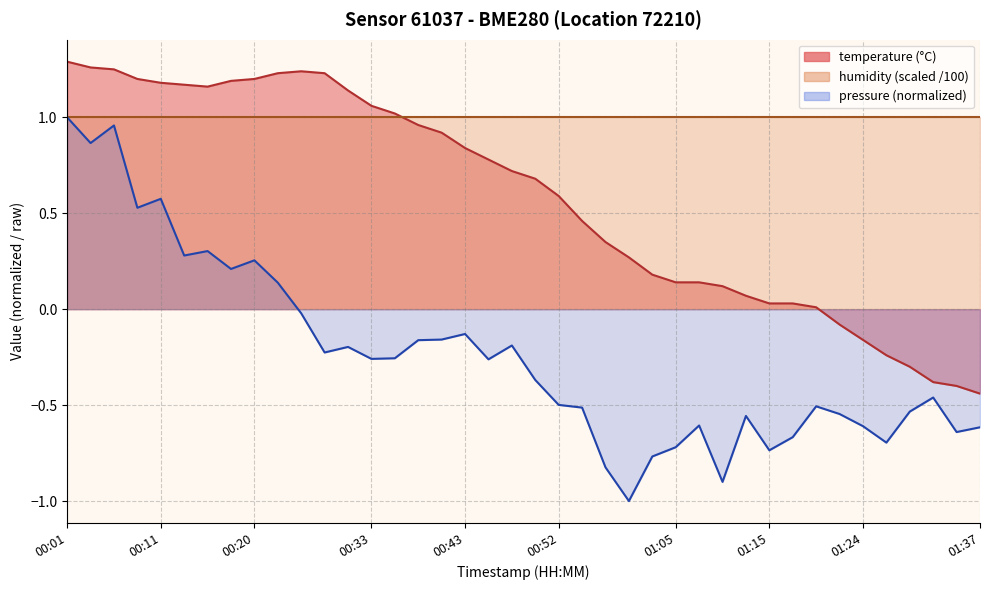

Rank the categories by value from highest to lowest.

00:01, 00:03, 00:06, 00:25, 00:23, 00:28, 00:08, 00:20, 00:18, 00:11, 00:13, 00:16, 00:30, 00:33, 00:35, 00:38, 00:40, 00:43, 00:45, 00:47, 00:50, 00:52, 00:55, 00:57, 01:00, 01:02, 01:05, 01:07, 01:10, 01:12, 01:15, 01:17, 01:20, 01:22, 01:24, 01:27, 01:29, 01:32, 01:34, 01:37